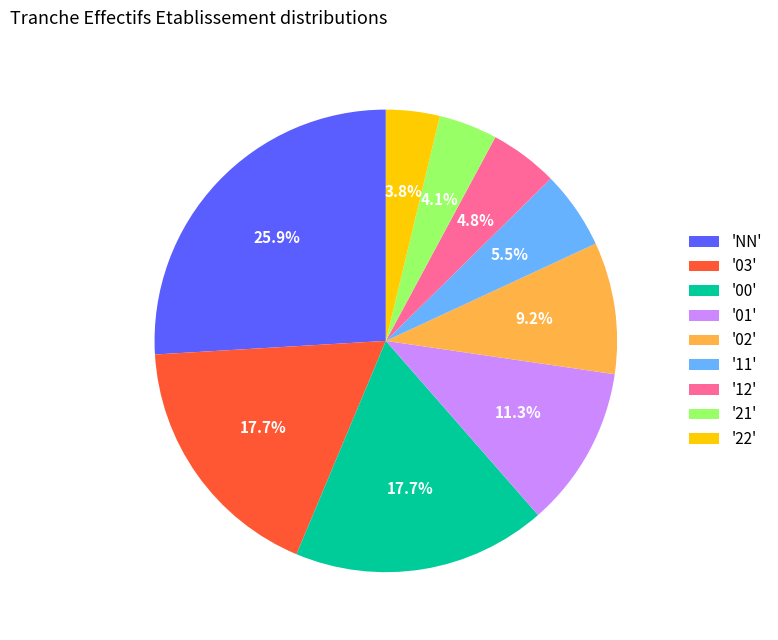

Is 'NN' the majority of the pie?

No